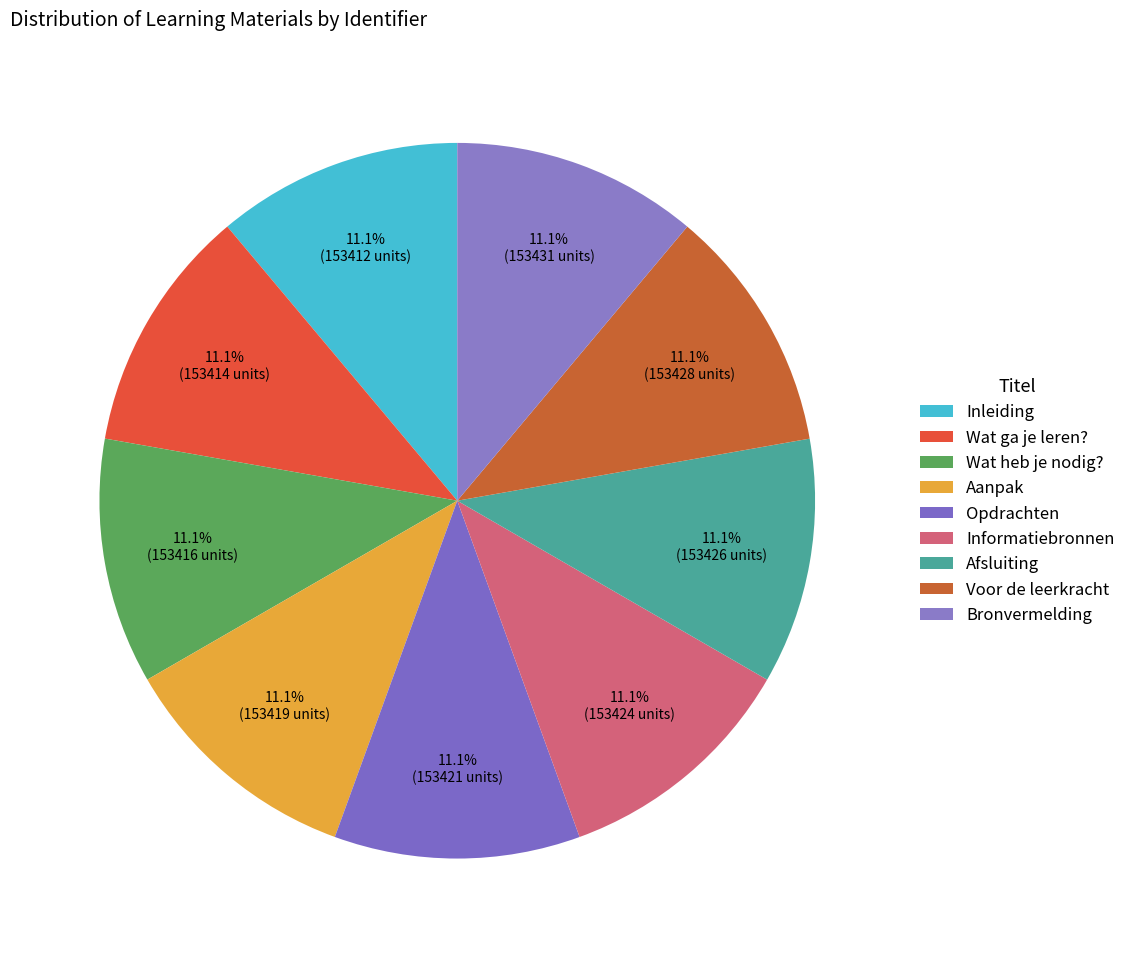

What percentage is the Afsluiting slice, to the nearest percent?

11%